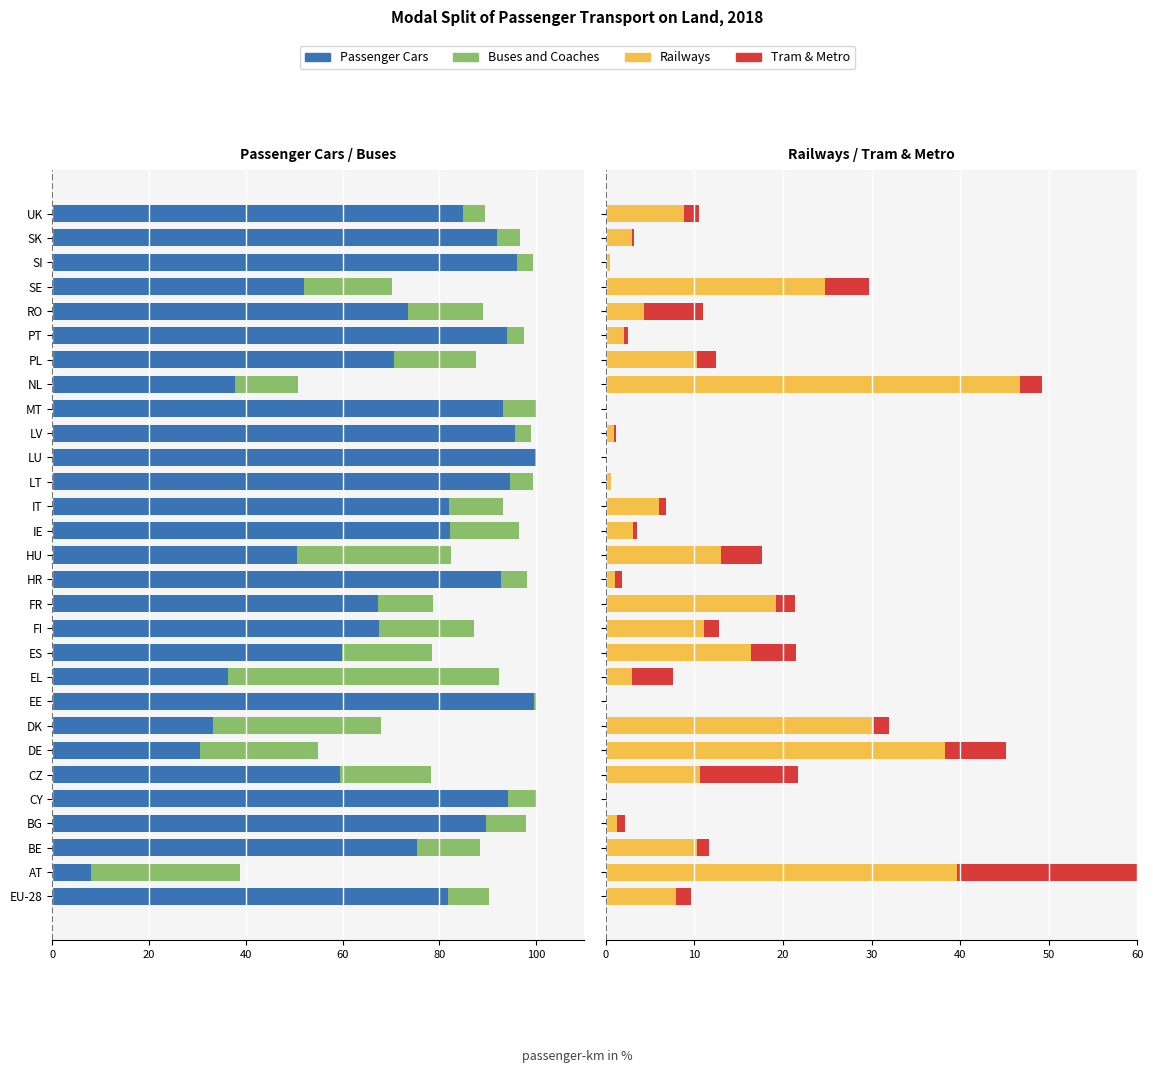

Are the bars horizontal?

Yes